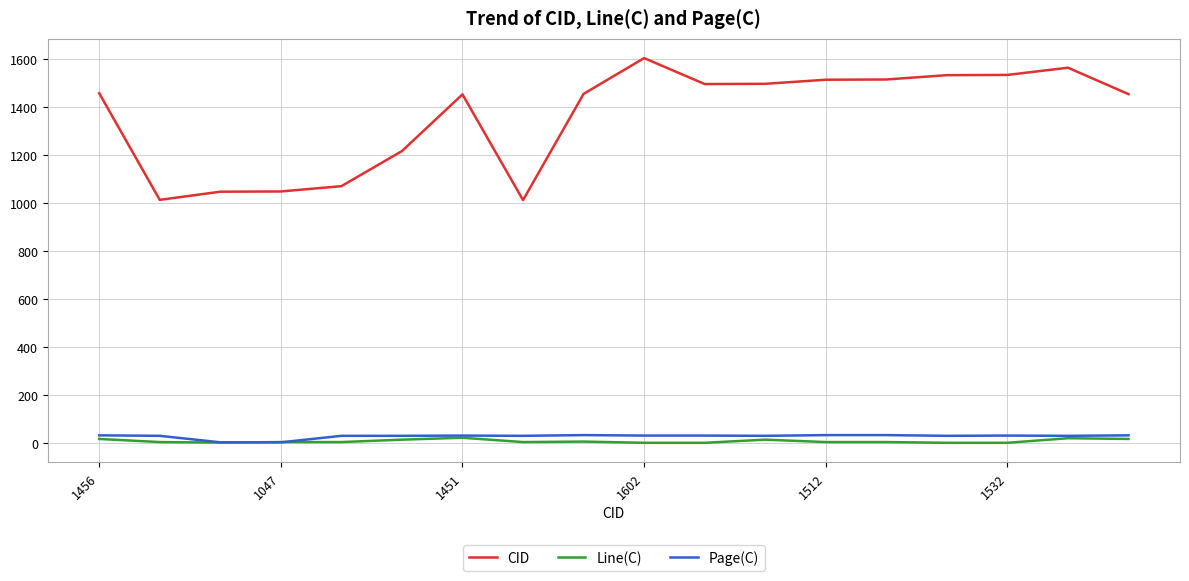

True or false: Page(C) has more than 0 points higher than both neighbors.

True